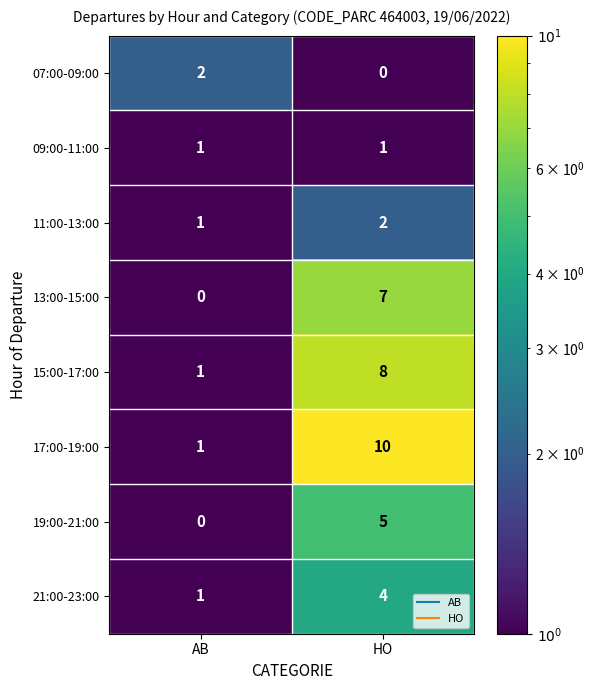

What value does the 21:00-23:00 series have at HO?

4